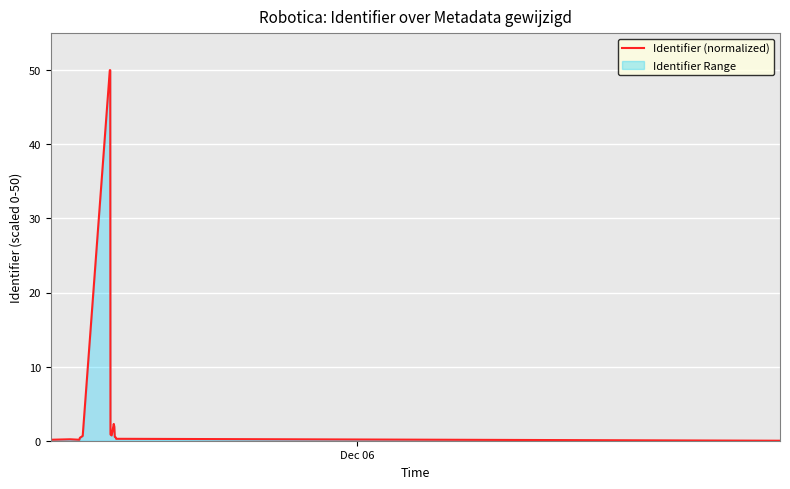

What is the maximum value shown in the chart?

50.0